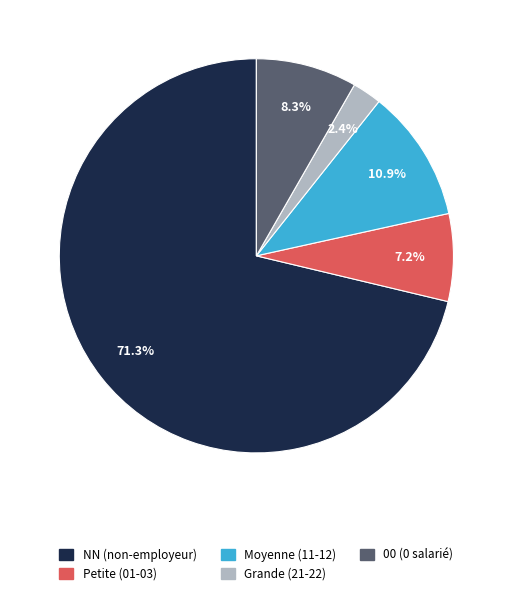

How many slices are in this pie chart?

5